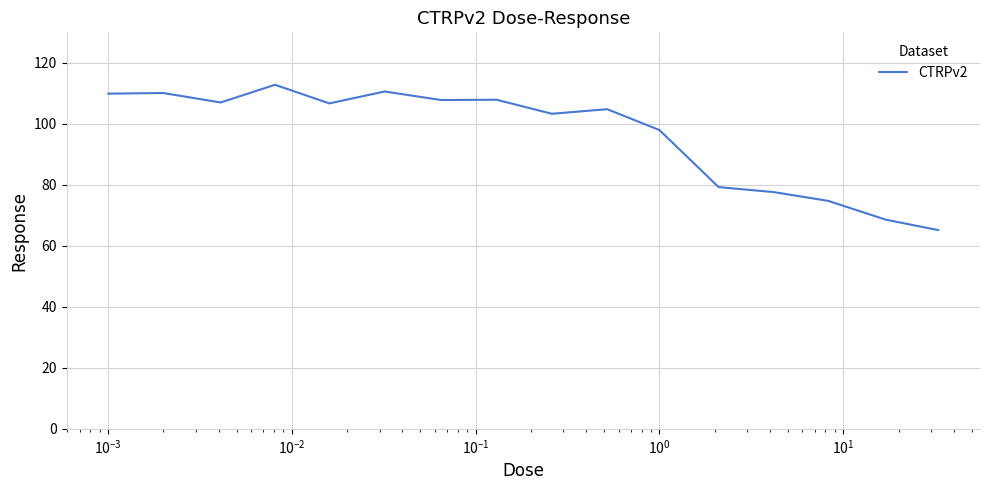

What is the greatest value displayed?

112.8